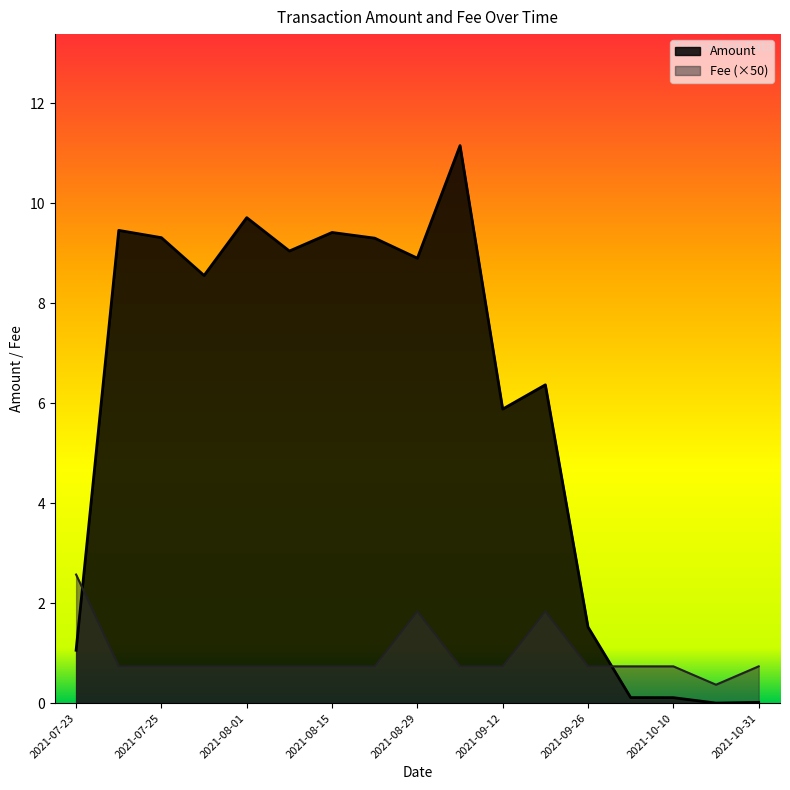

At which category is the sum across all series the highest?

2021-09-05